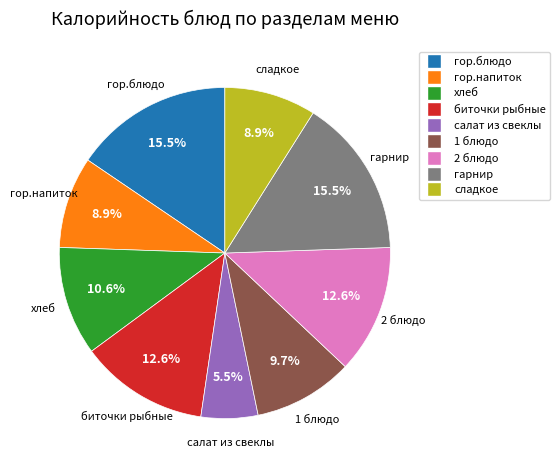

True or false: сладкое accounts for 22% of the total.

False